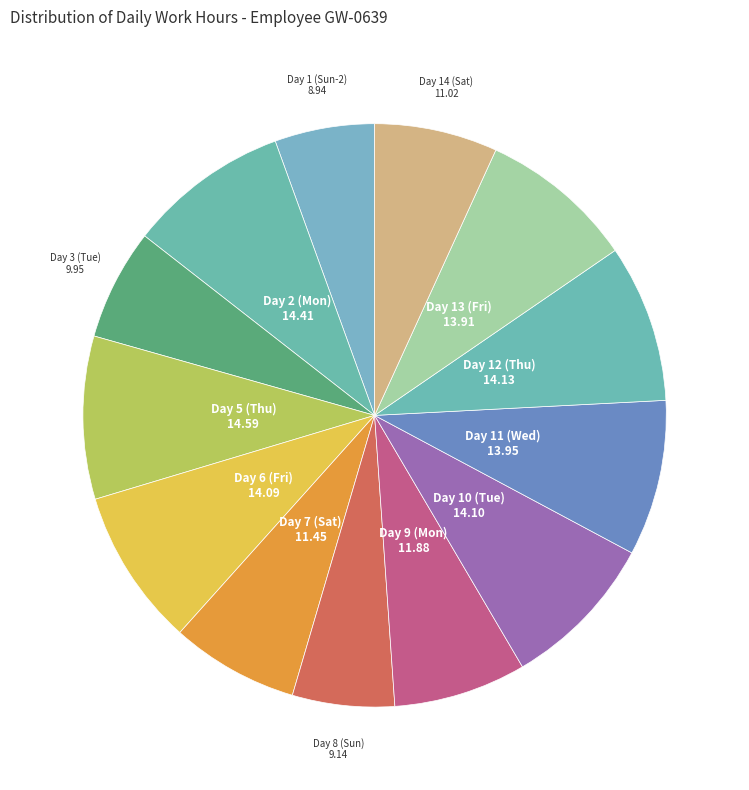

Is the sum of Day 9 (Mon) and Day 5 (Thu) greater than half?

No